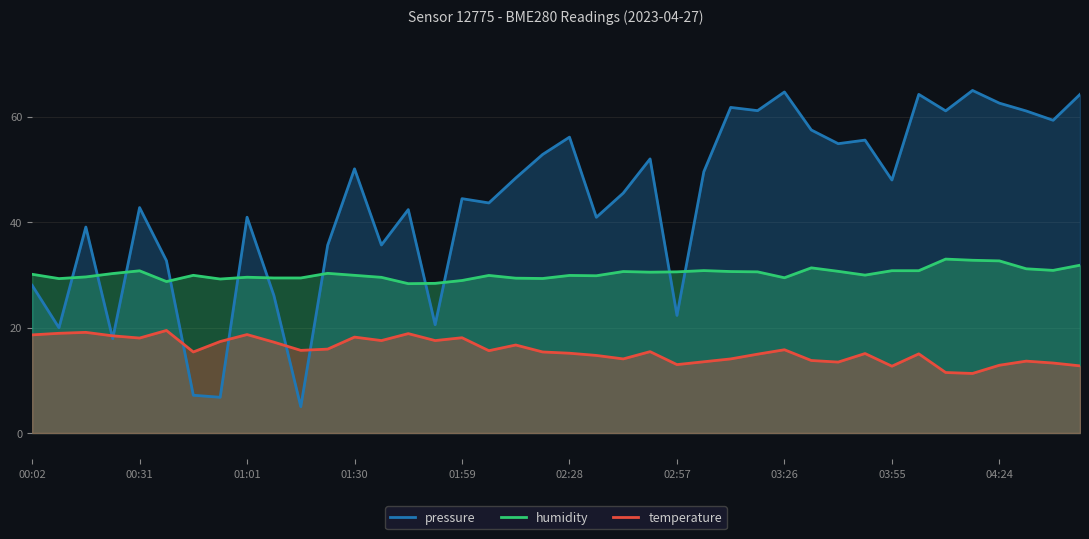

Count the number of categories in the chart.

40